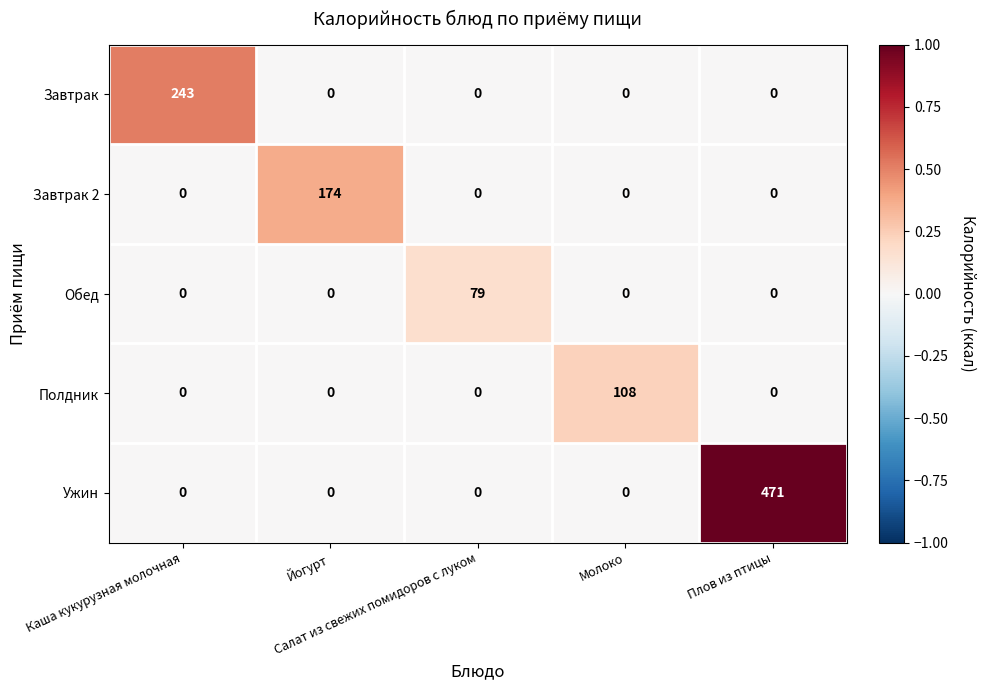

What is the average value of the Обед series?

16